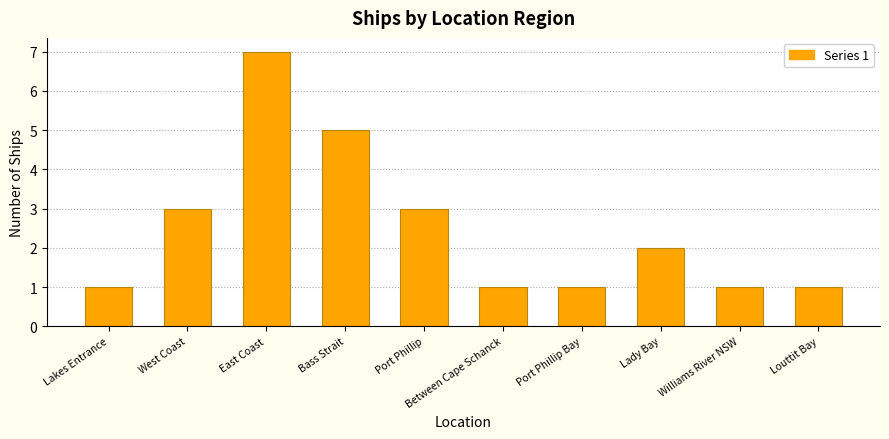

Approximately how many times larger is the value at Port Phillip Bay compared to Between Cape Schanck?

1.0